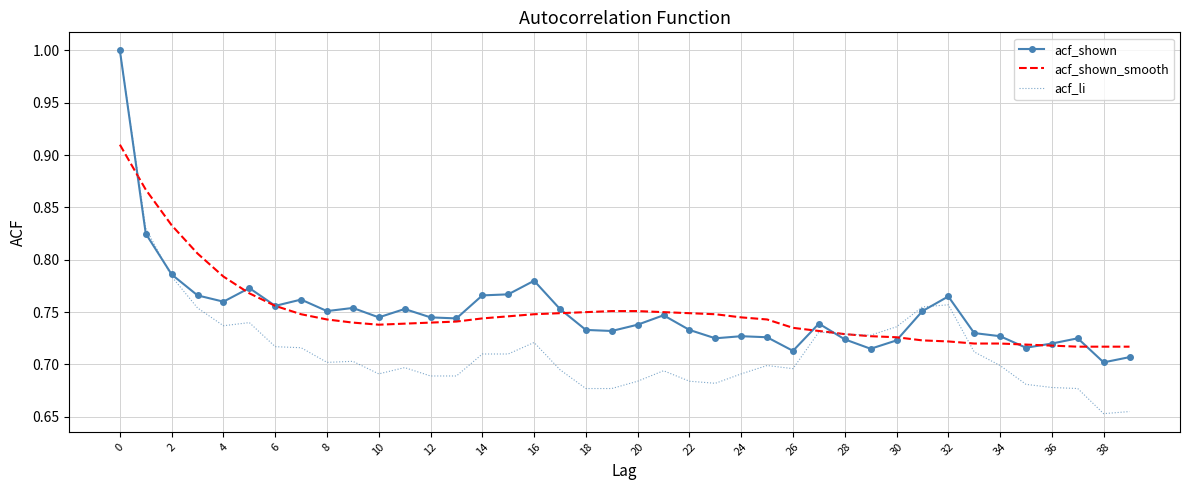

What is the maximum value for acf_shown?

1.0